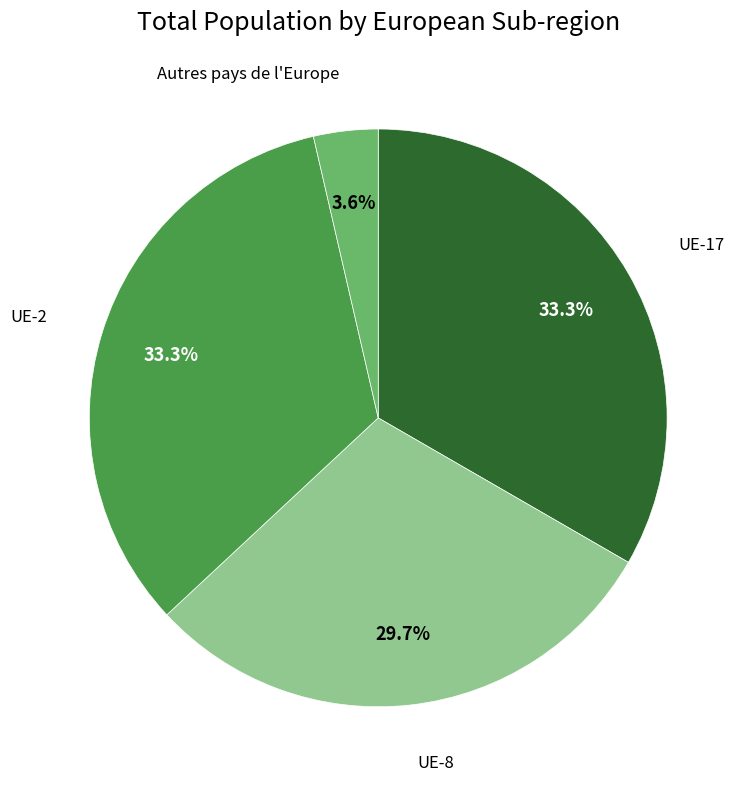

How many slices are in this pie chart?

4